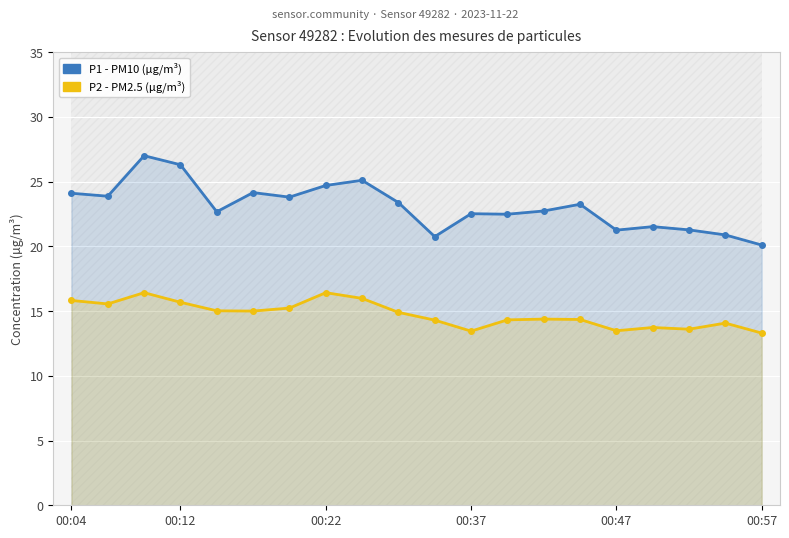

True or false: P2 - PM2.5 (µg/m³) has more than 2 interior local peaks.

True